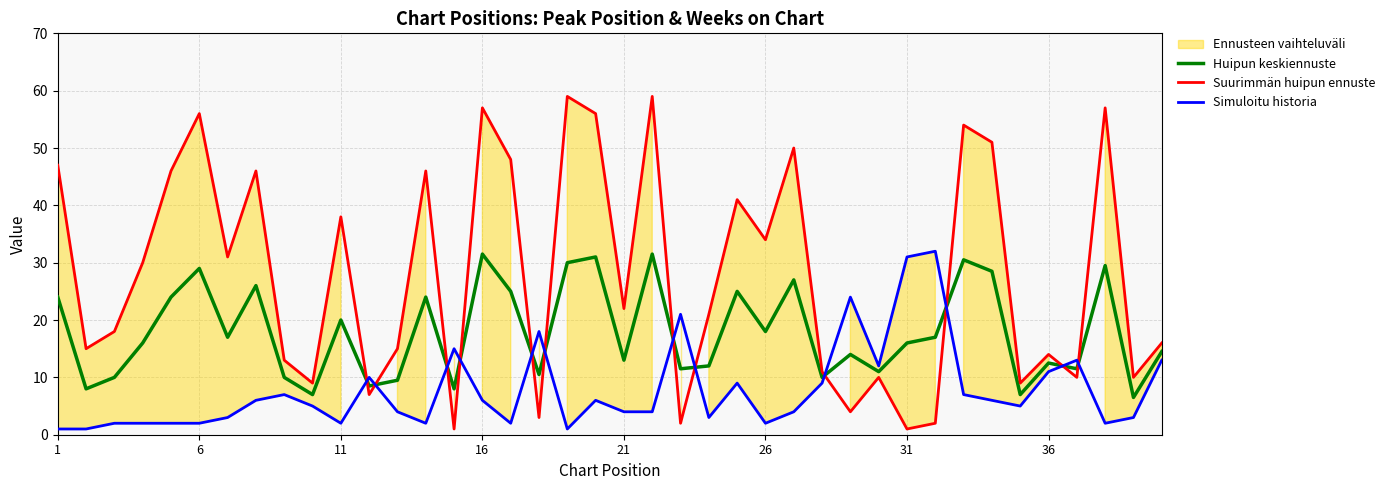

True or false: Suurimmän huipun ennuste and Simuloitu historia intersect in this chart.

True